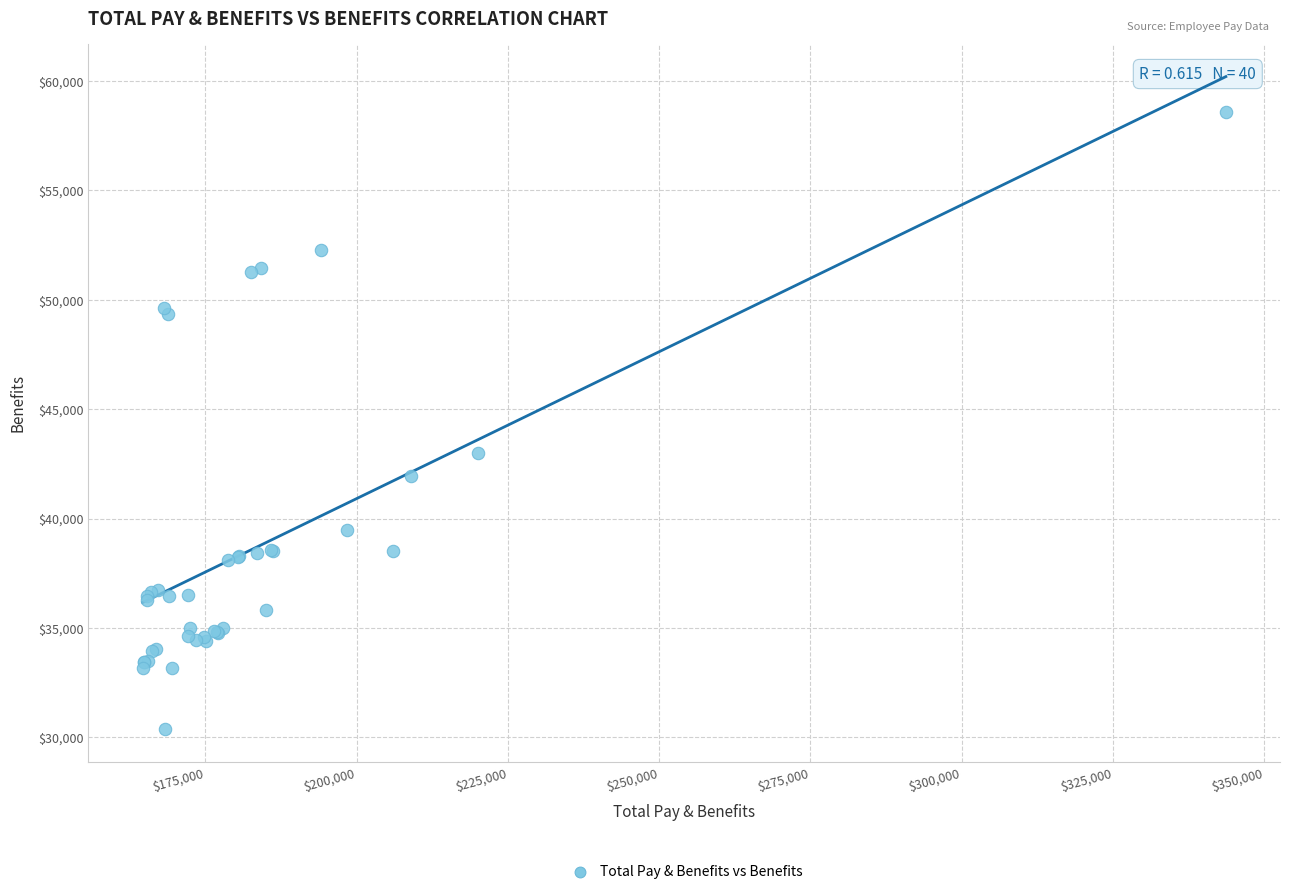

What Y value in the scatter plot is closest to 44472?

42977